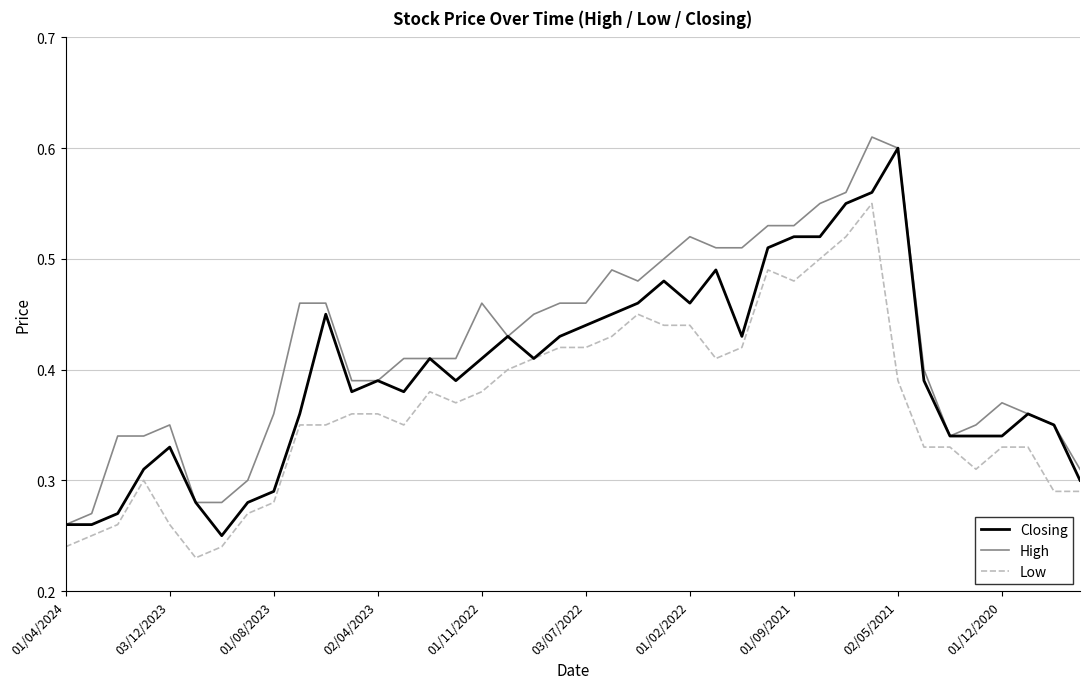

Rank the series by their average value, from lowest to highest.

Low, Closing, High